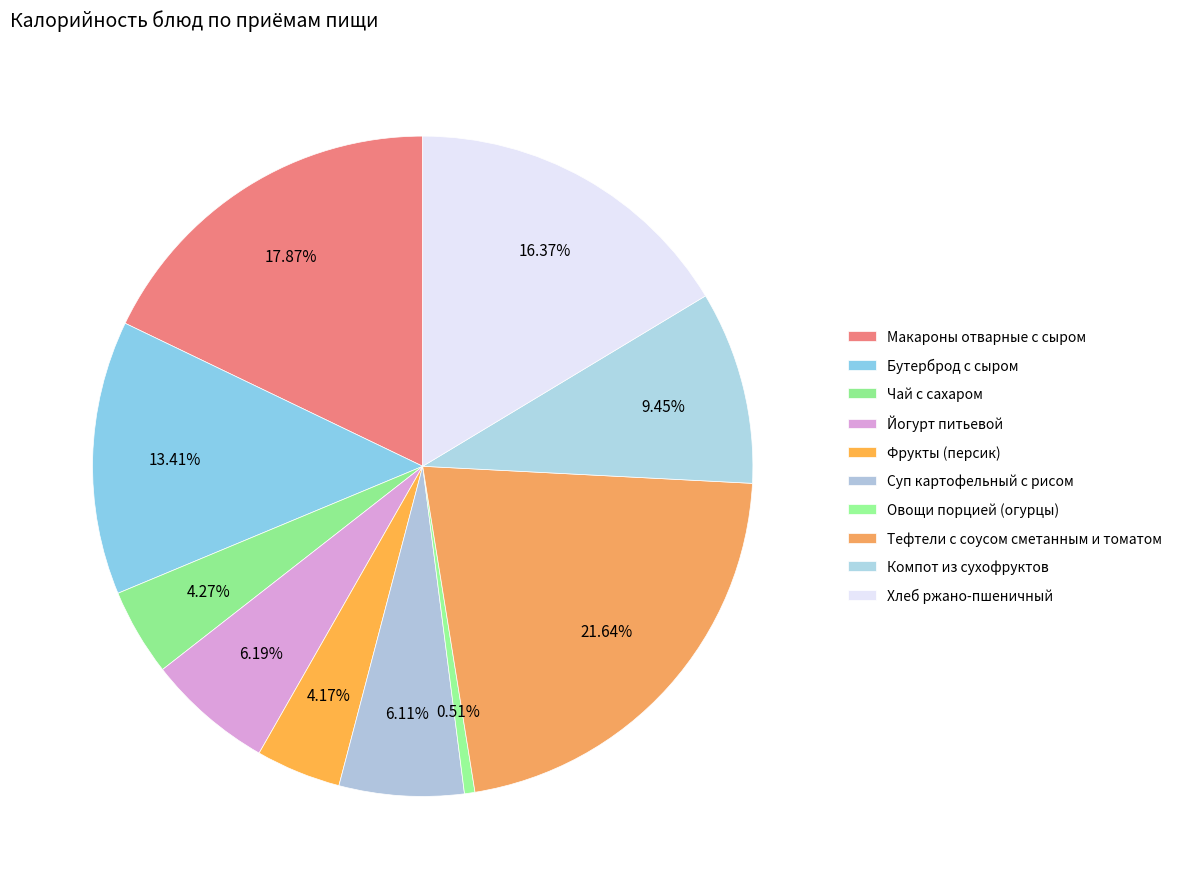

Is there a majority slice in this chart?

No